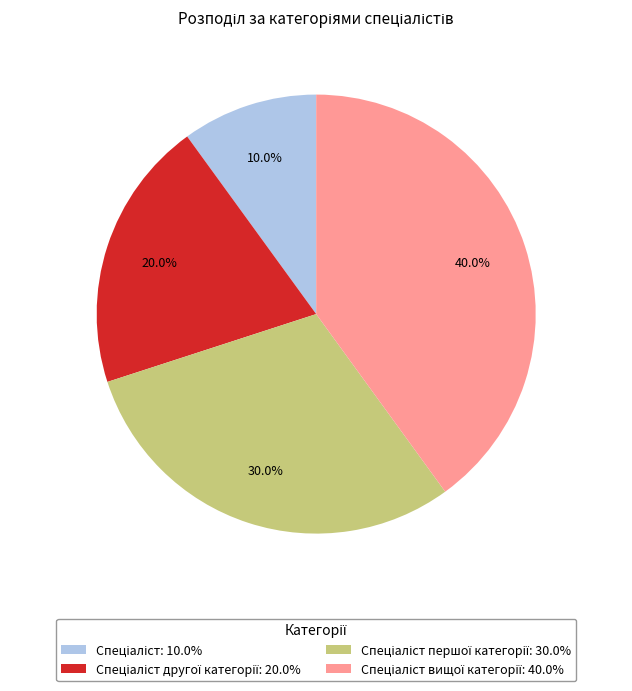

Is there any slice that represents more than half of the pie?

No